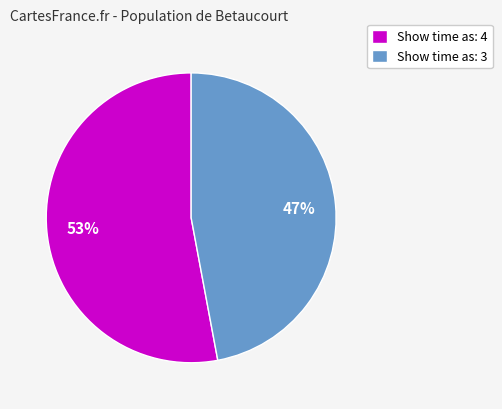

How many segments does this pie chart have?

2